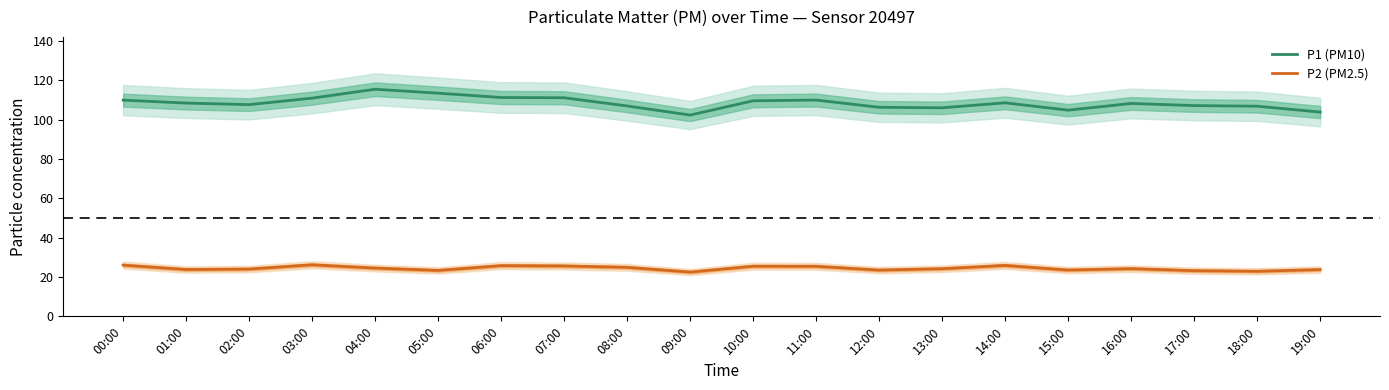

True or false: P1 (PM10) has a value of 111.2 at 06:00.

True